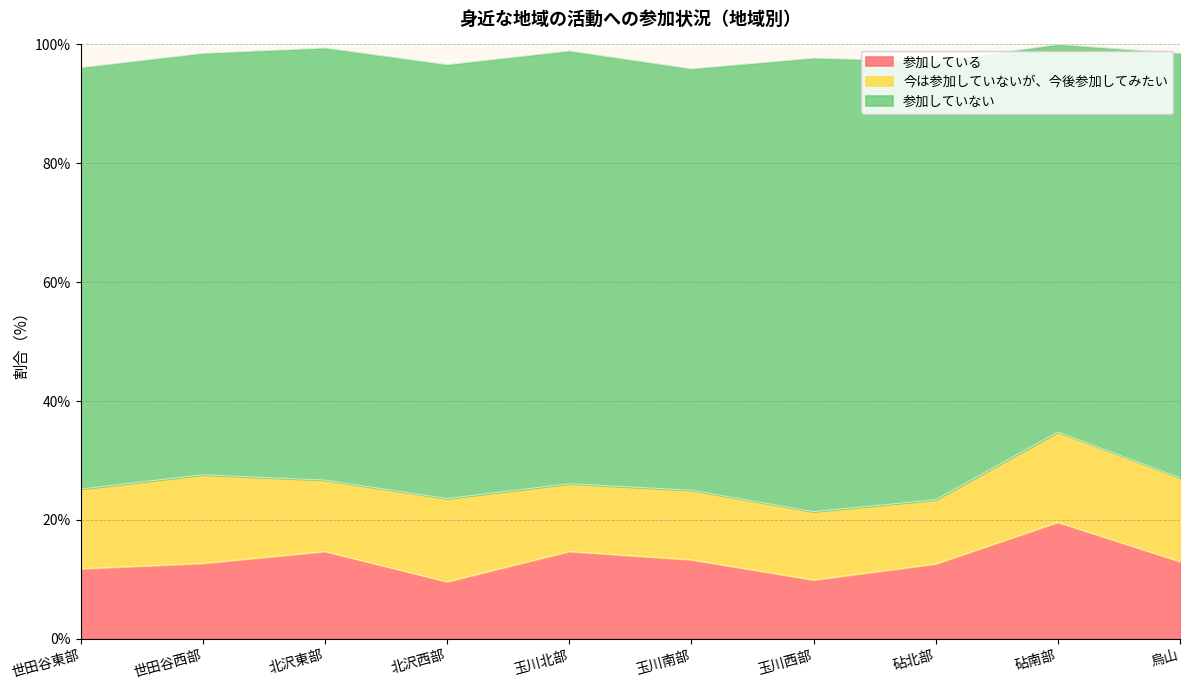

Reading left to right, extract all data points from this chart.

参加している: 世田谷東部=11.8	世田谷西部=12.7	北沢東部=14.7	北沢西部=9.6	玉川北部=14.7	玉川南部=13.3	玉川西部=9.9	砧北部=12.6	砧南部=19.6	烏山=13.0
今は参加していないが、今後参加してみたい: 世田谷東部=13.4	世田谷西部=14.9	北沢東部=12.0	北沢西部=14.0	玉川北部=11.4	玉川南部=11.7	玉川西部=11.5	砧北部=10.8	砧南部=15.2	烏山=14.1
参加していない: 世田谷東部=70.9	世田谷西部=70.9	北沢東部=72.7	北沢西部=73.0	玉川北部=72.8	玉川南部=70.9	玉川西部=76.3	砧北部=73.7	砧南部=65.2	烏山=71.4